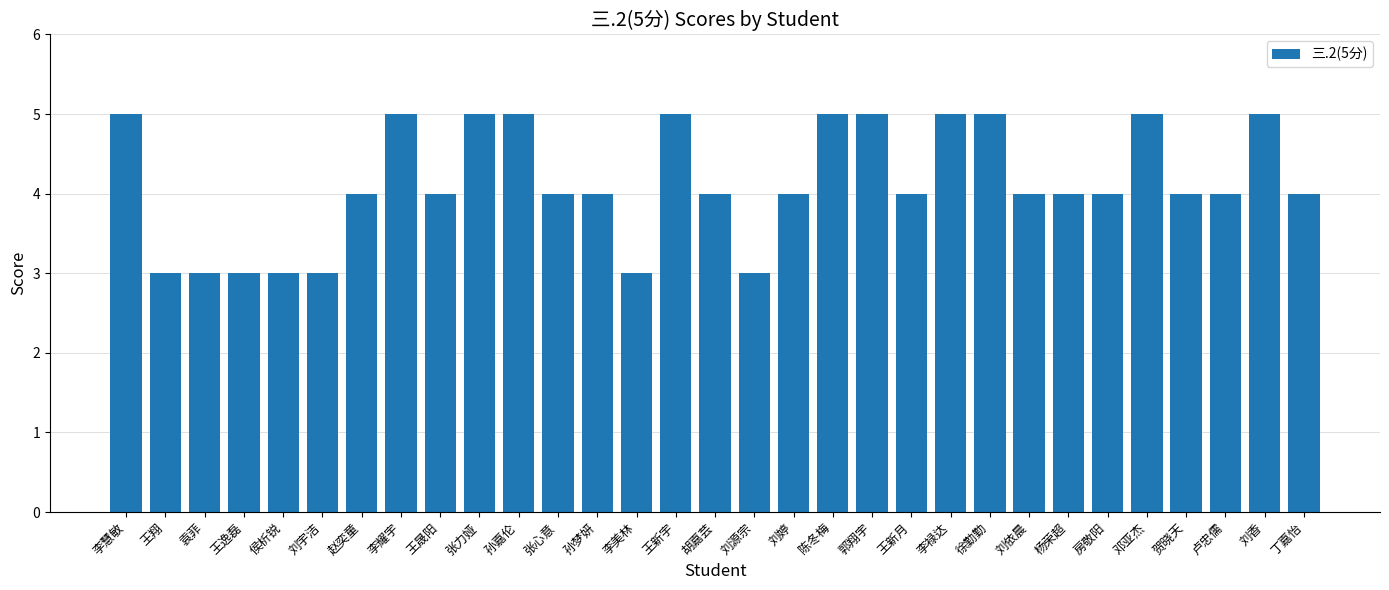

What is the sum of the values at 陈冬梅 and 杨荣超?

9